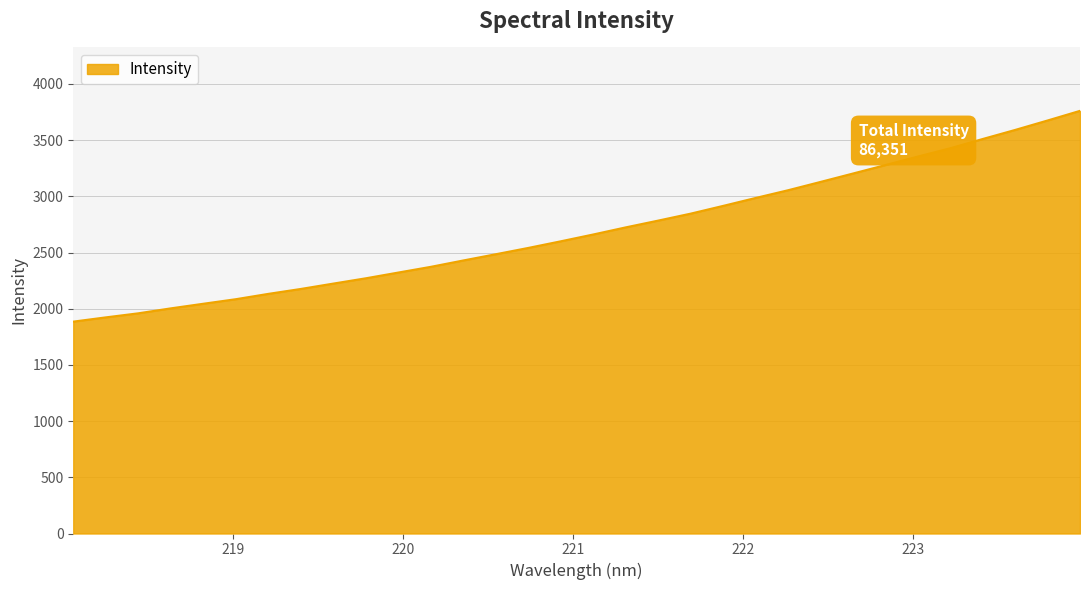

How many categories are shown in the chart?

32